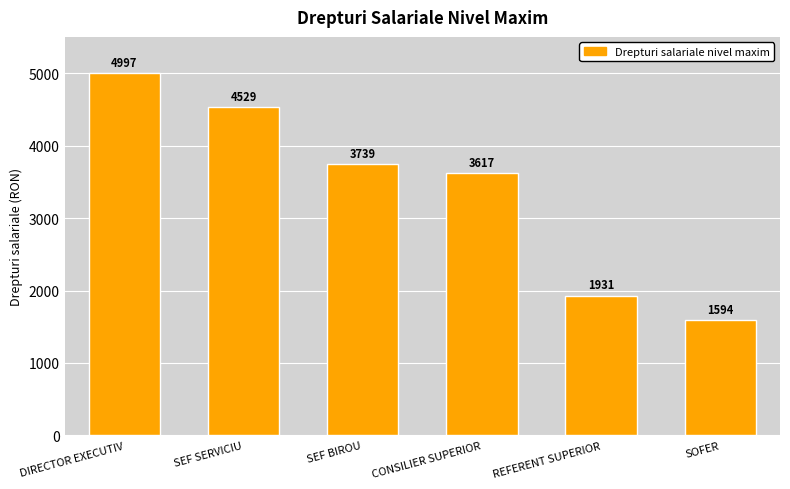

What is the smallest value displayed?

1594